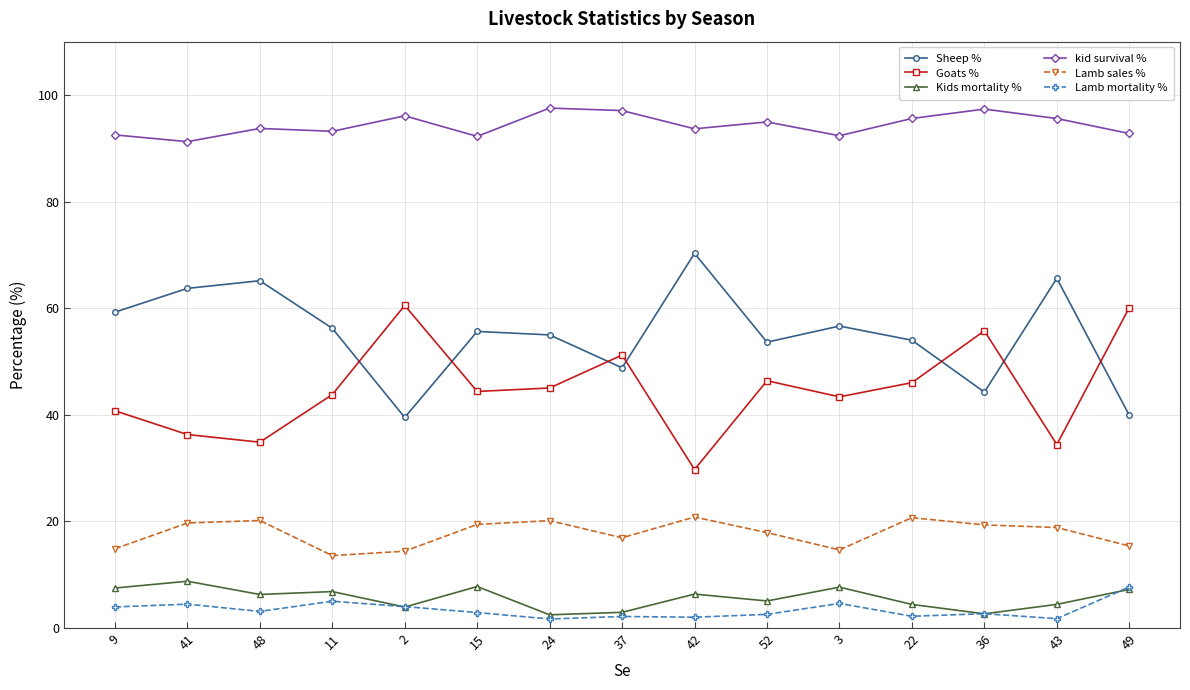

At how many categories does at least one series exceed 23?

15